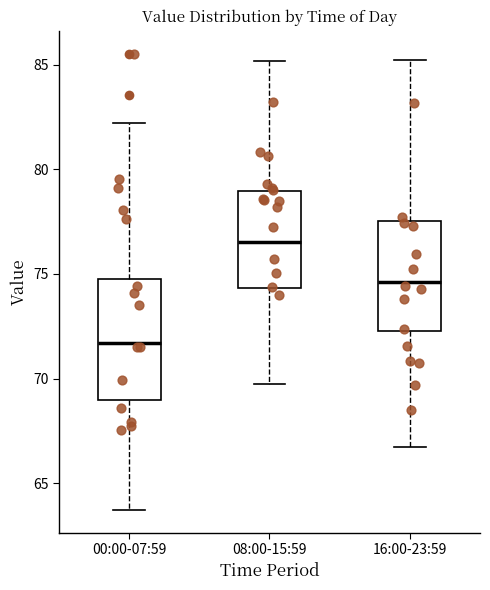

Where does the upper whisker of the box for 00:00-07:59 end on the y-axis? The values are not printed on the chart, so give them approximately, as read against the axis.

82.0